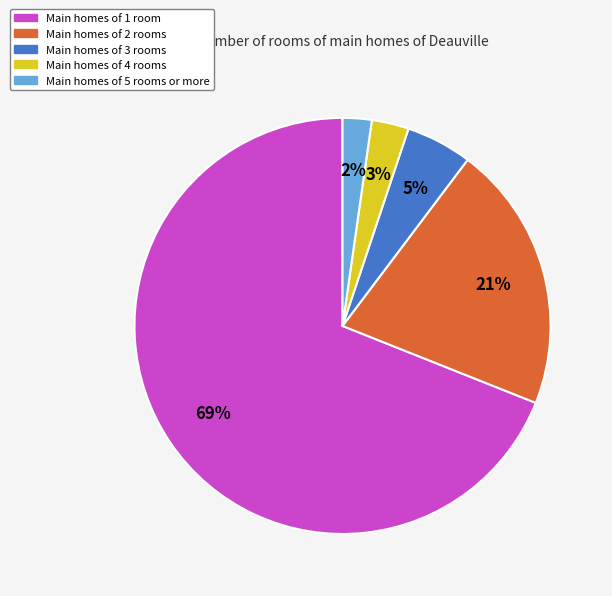

Rank the categories by value from highest to lowest.

Main homes of 1 room, Main homes of 2 rooms, Main homes of 3 rooms, Main homes of 4 rooms, Main homes of 5 rooms or more